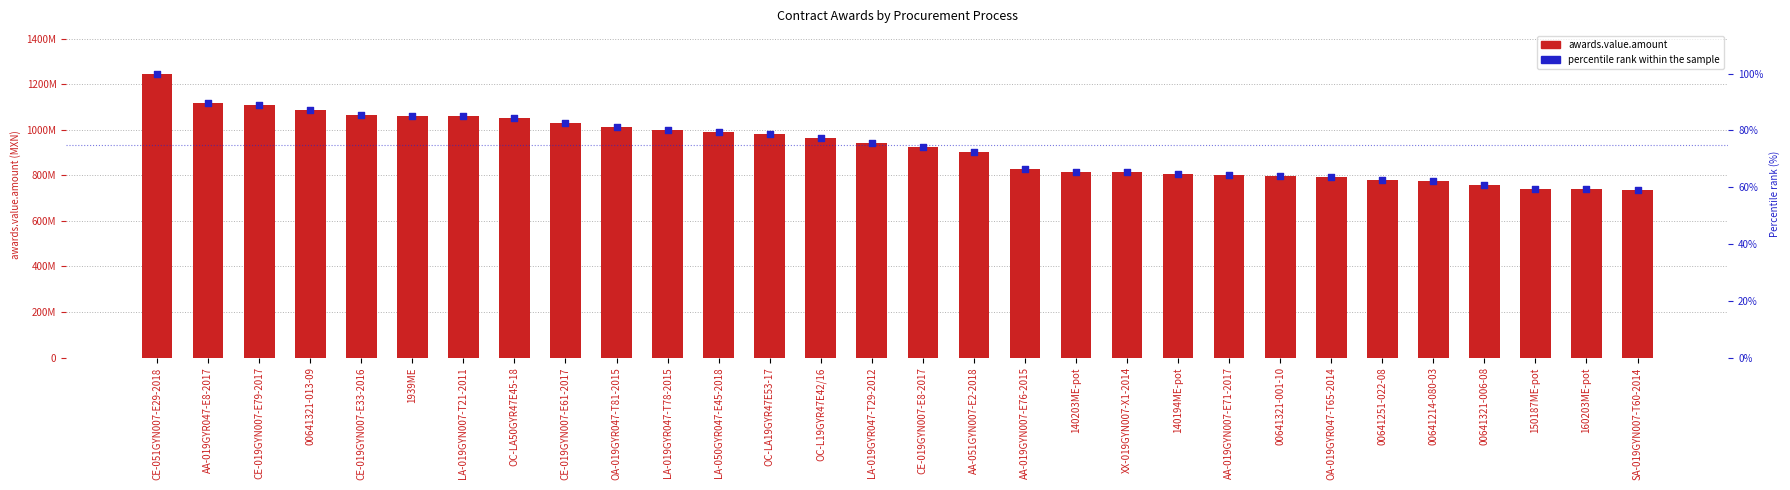

Which series contains the highest Y value?

awards.value.amount